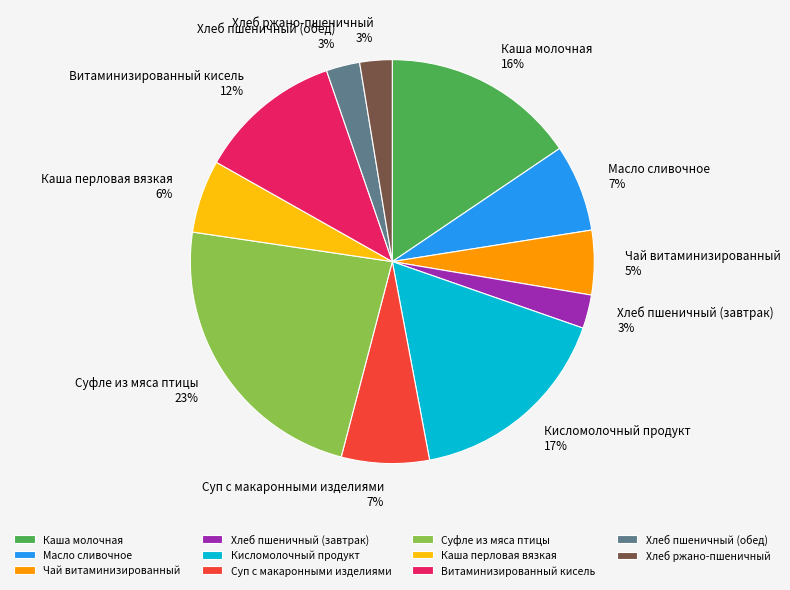

How many slices are in this pie chart?

11